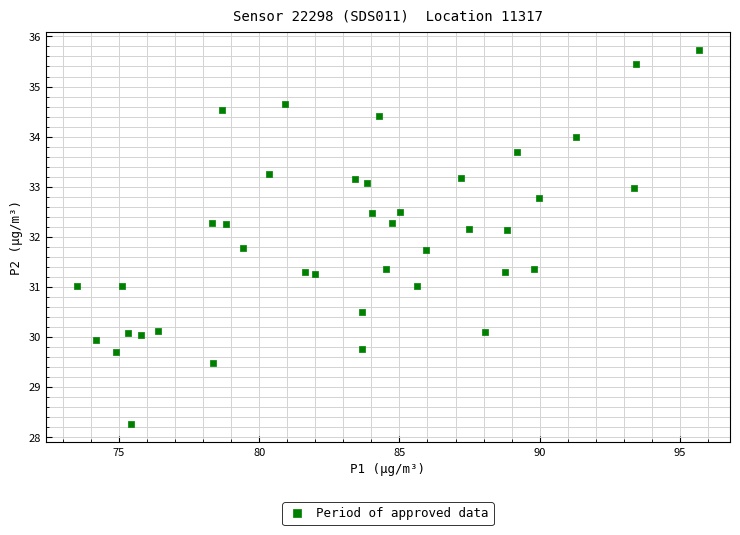

What is the range of X values (max minus min)?

22.2